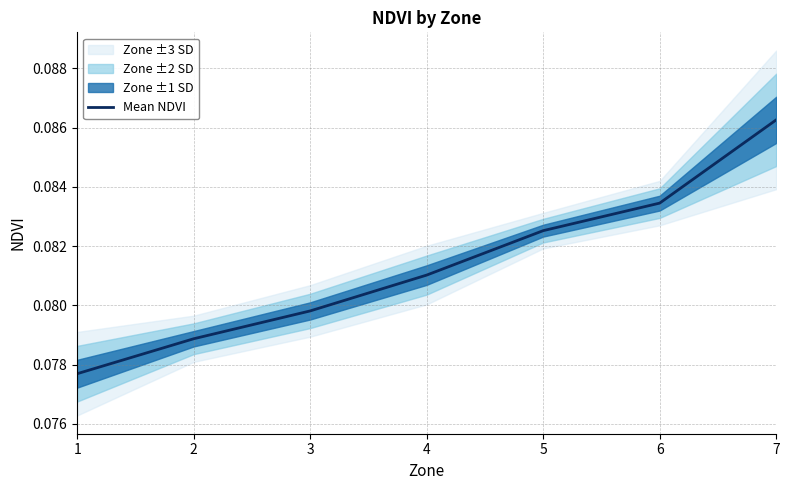

Reading right to left, what are all the values shown in this chart?

7=0.1	6=0.1	5=0.1	4=0.1	3=0.1	2=0.1	1=0.1